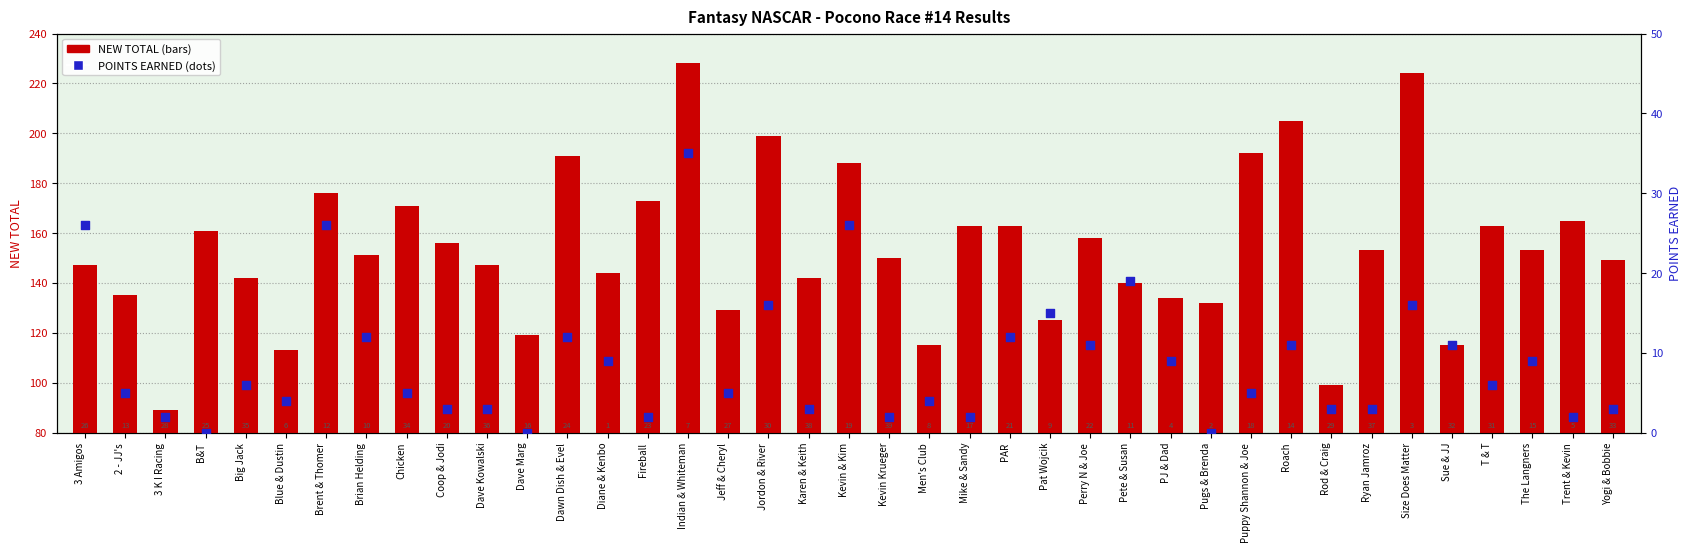

At how many categories does at least one series exceed 142?

25